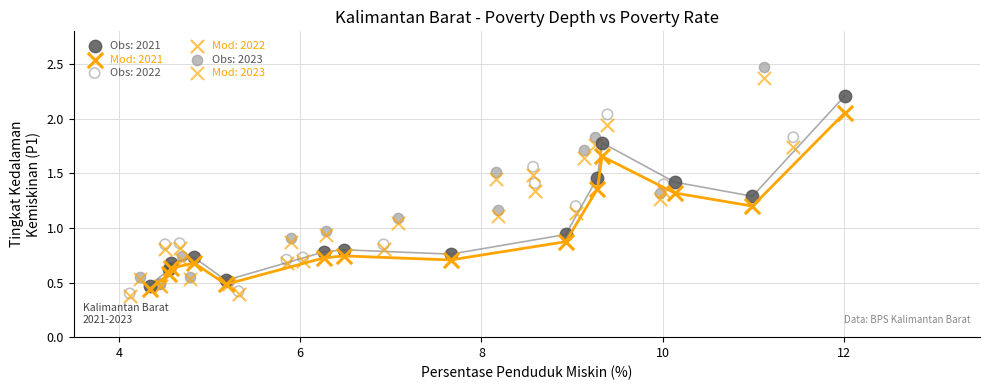

Which series has the widest spread of Y values?

Obs: 2023